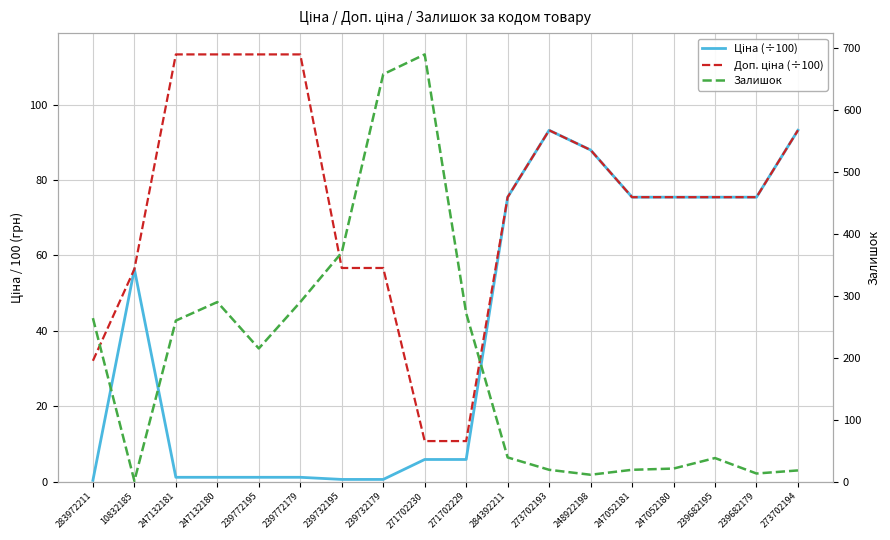

What is the approximate value of Залишок at 271702229?

272.0